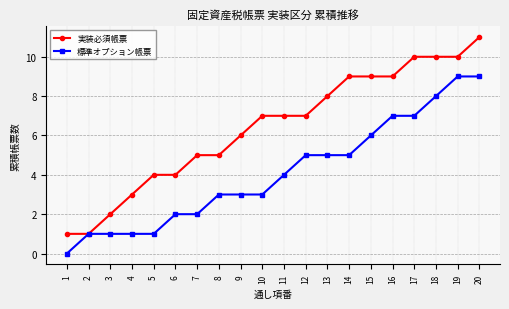

How many lines are shown in the chart?

2